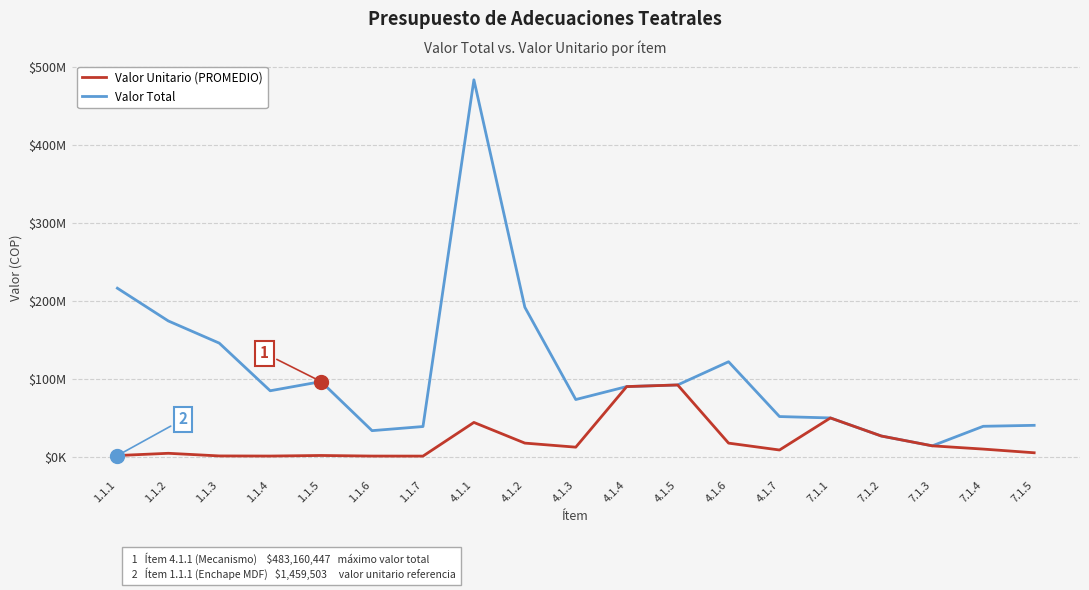

Where does the Valor Unitario (PROMEDIO) series first go above 9742006?

4.1.1